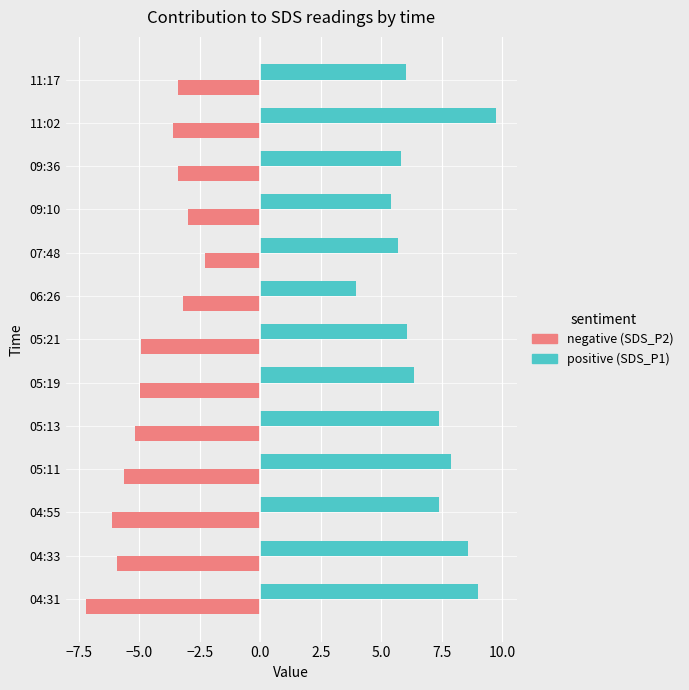

What is the total value across all series at 05:13?

2.2